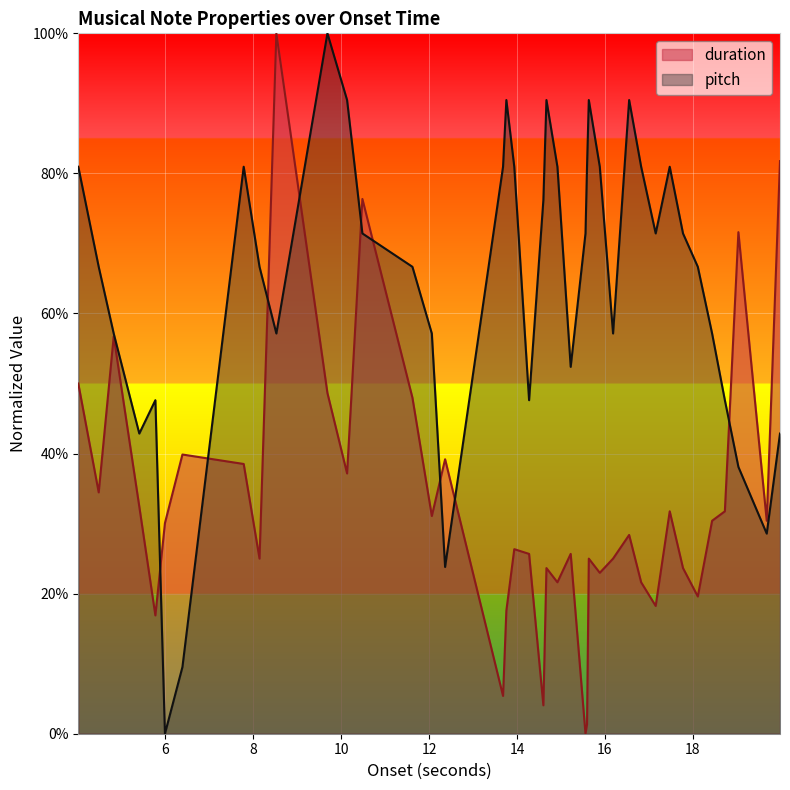

True or false: duration and pitch cross at least once.

True